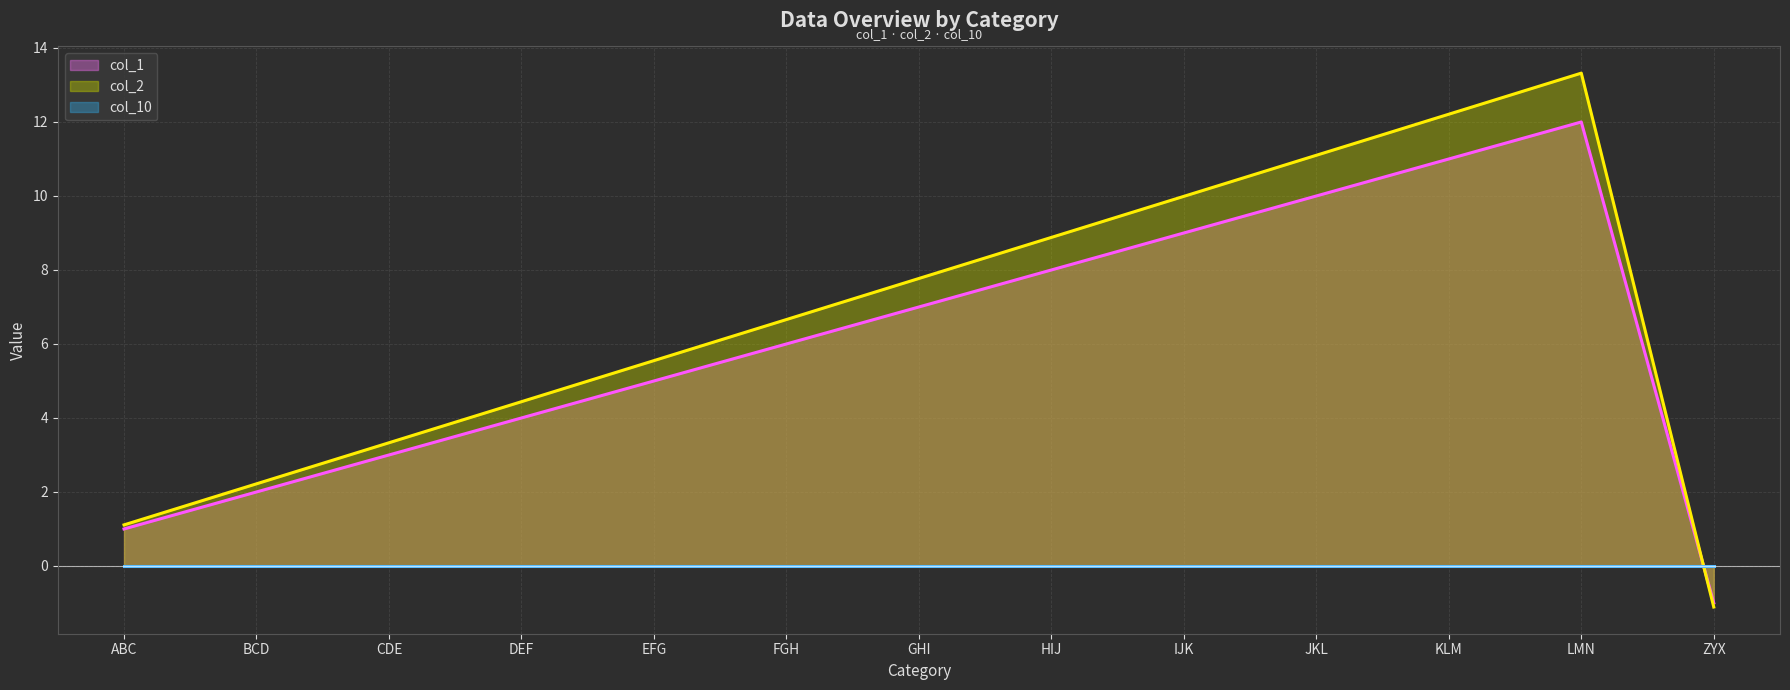

At which label does col_2 reach its peak?

LMN